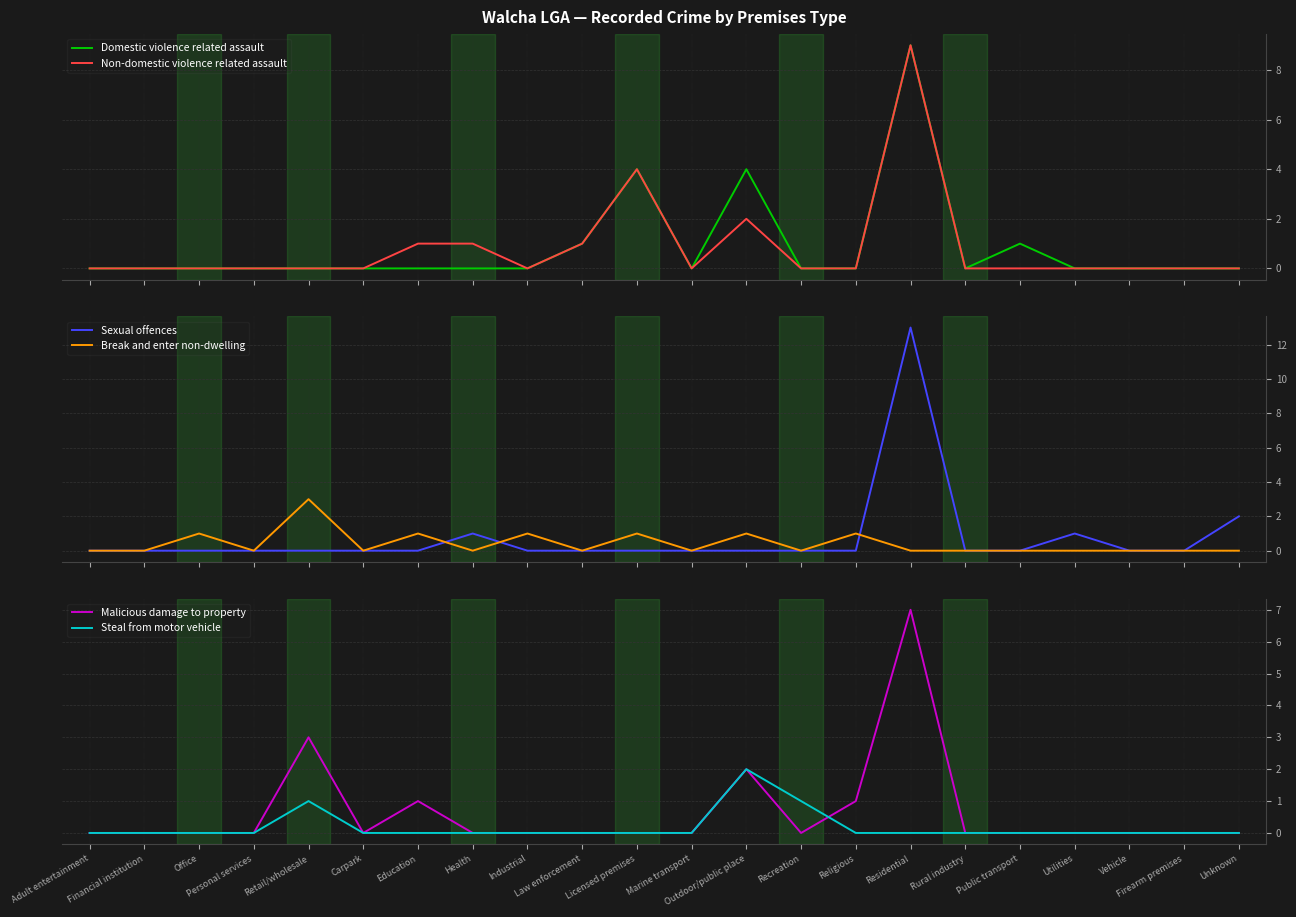

At how many categories does at least one series exceed 6?

1